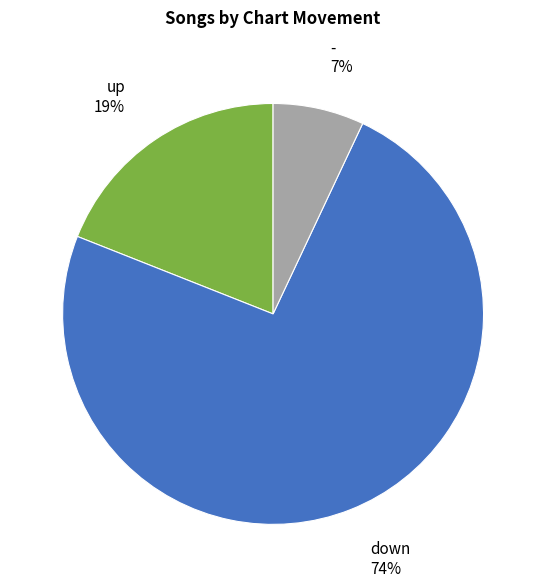

Do - and up together represent more than half of the pie?

No